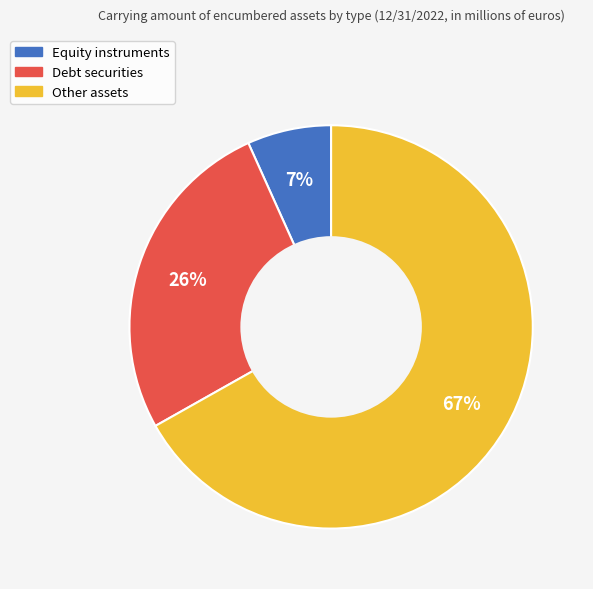

True or false: Debt securities accounts for 35% of the total.

False